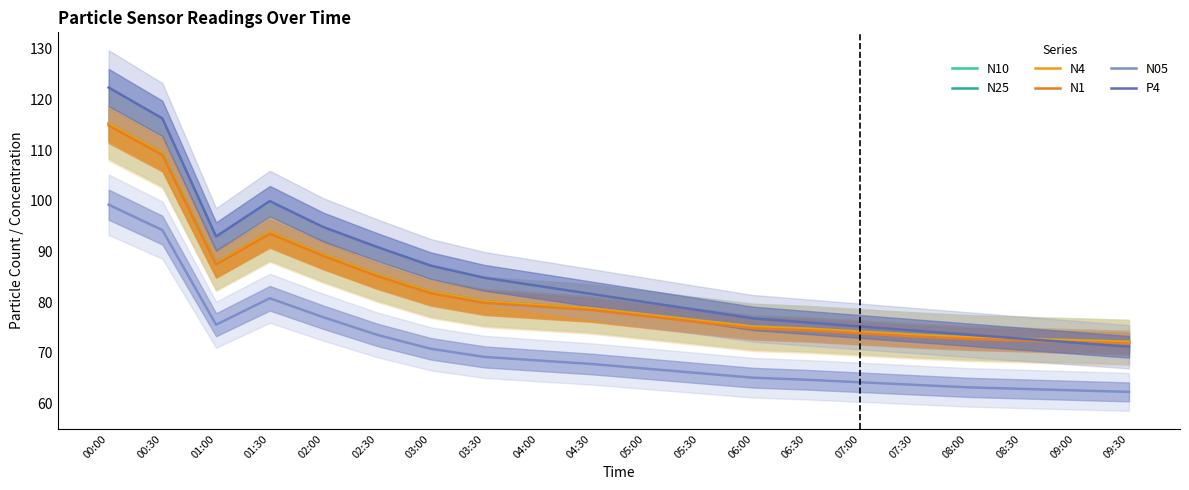

Is it true that N25 equals 72.2 at 09:30?

True